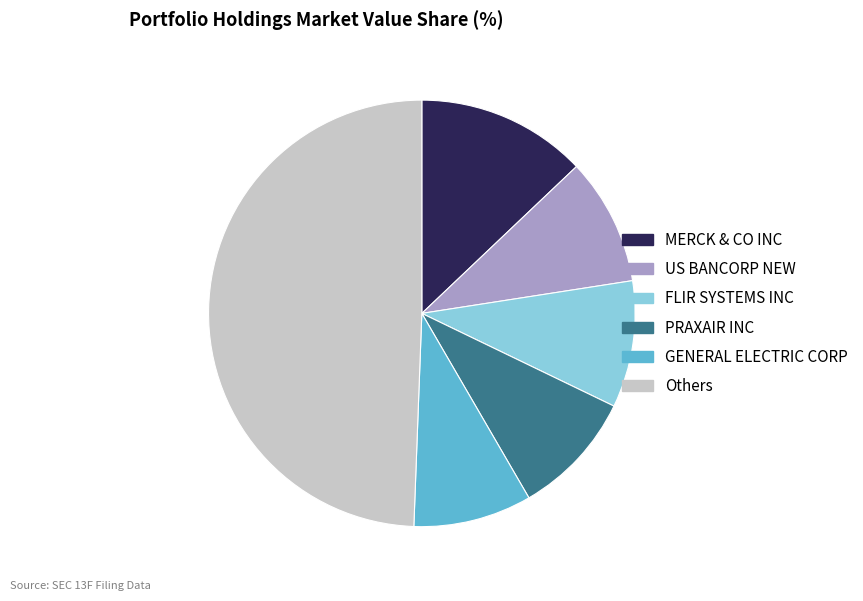

Is the sum of GENERAL ELECTRIC CORP and PRAXAIR INC greater than half?

No